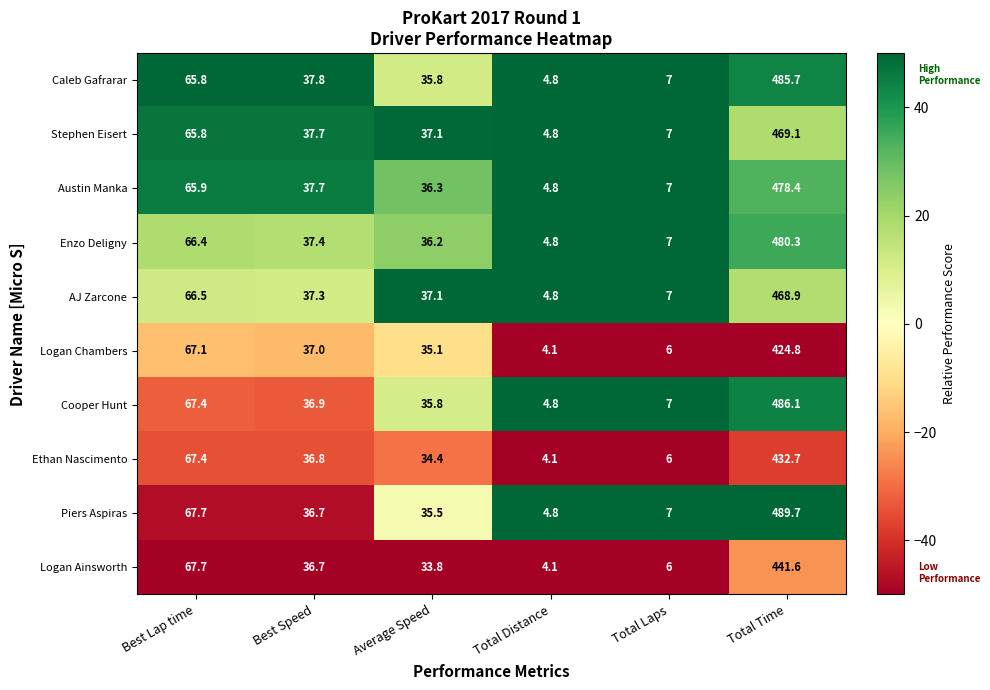

At how many categories does at least one series exceed 38?

2